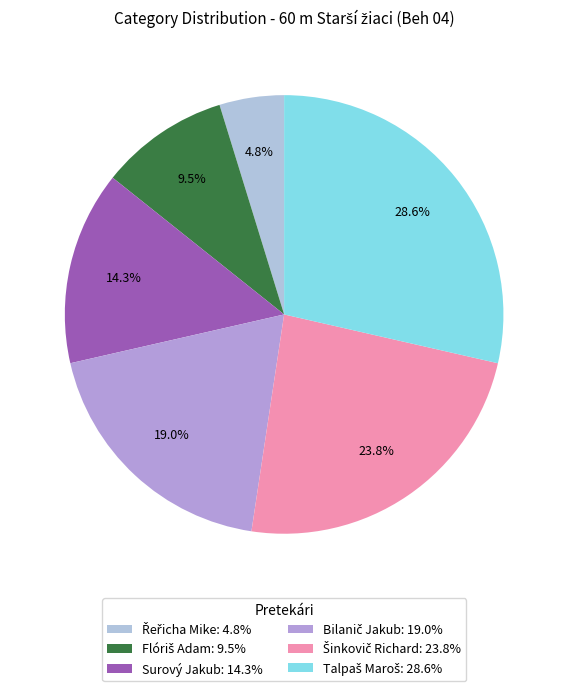

How many segments does this pie chart have?

6